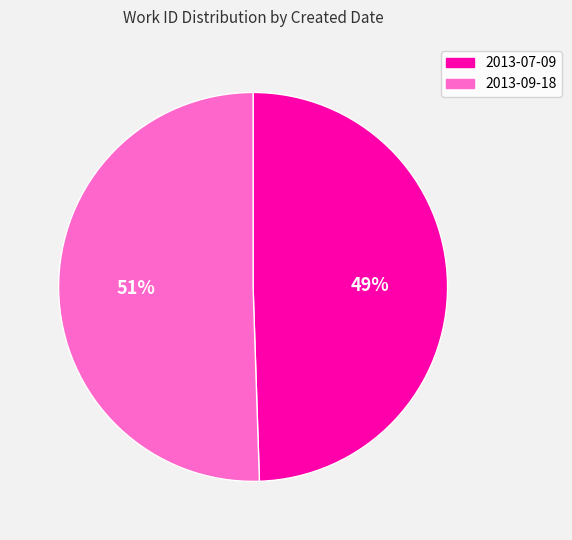

Which category accounts for the majority?

2013-09-18